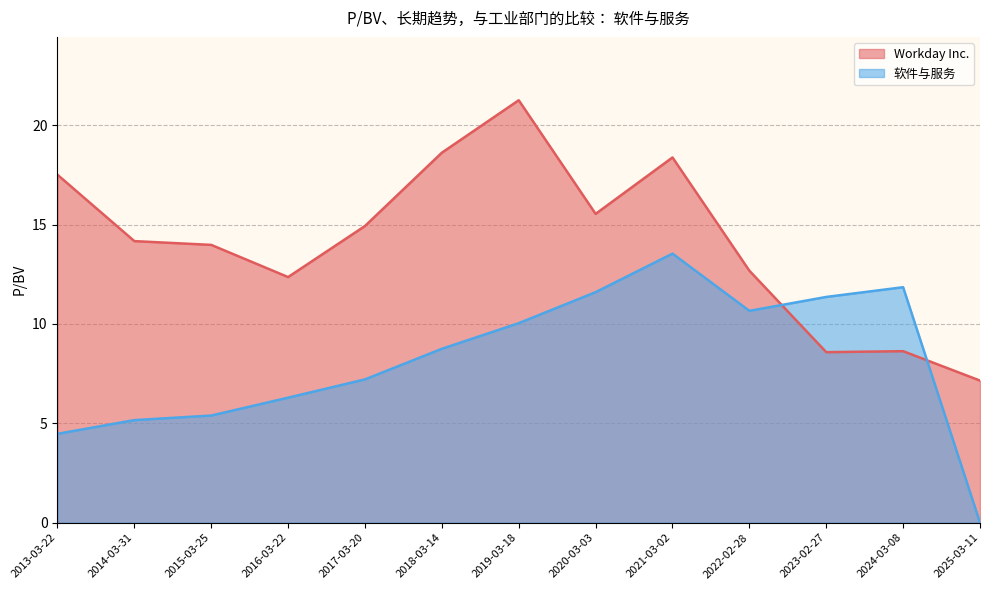

Which category has the lowest value across all series?

2025-03-11